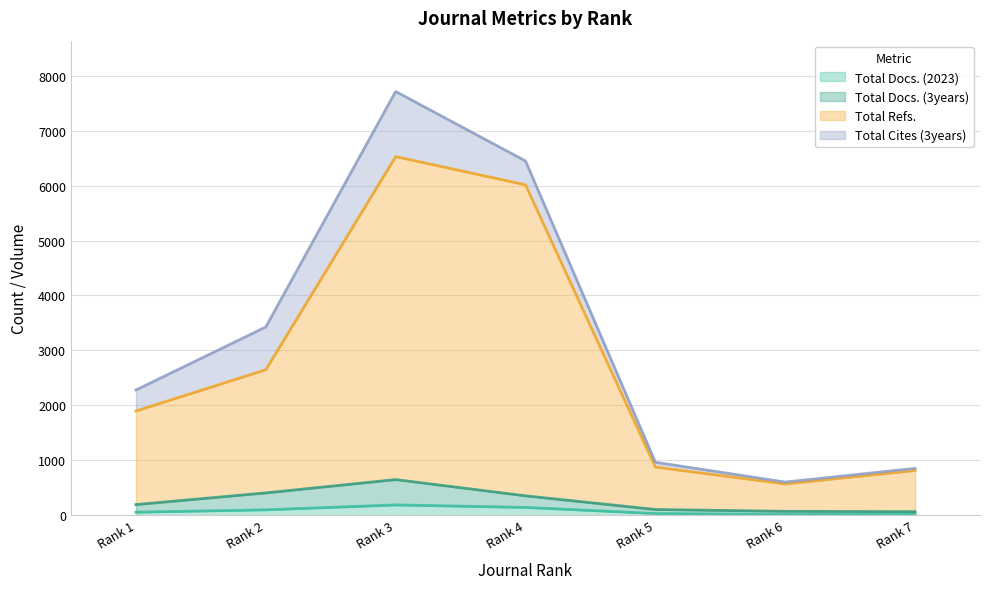

What is the highest value of the Total Docs. (2023) series?

187.6